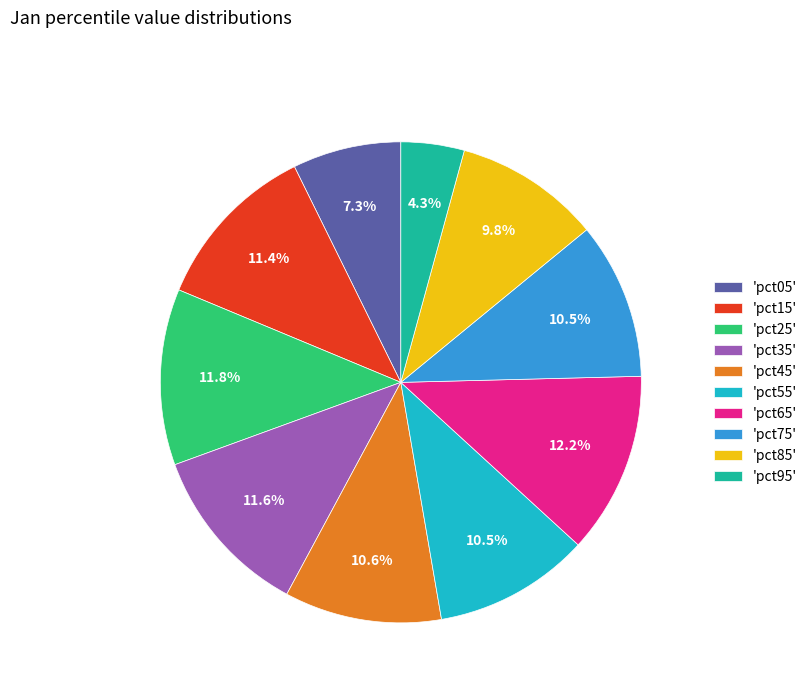

Do 'pct15' and 'pct35' together represent more than half of the pie?

No